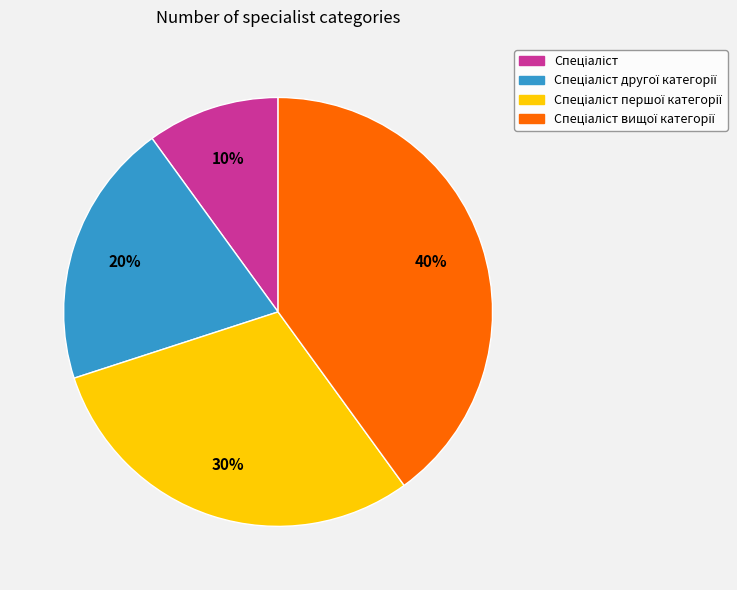

To the nearest percent, what is the difference between the largest and smallest slice percentages?

30%